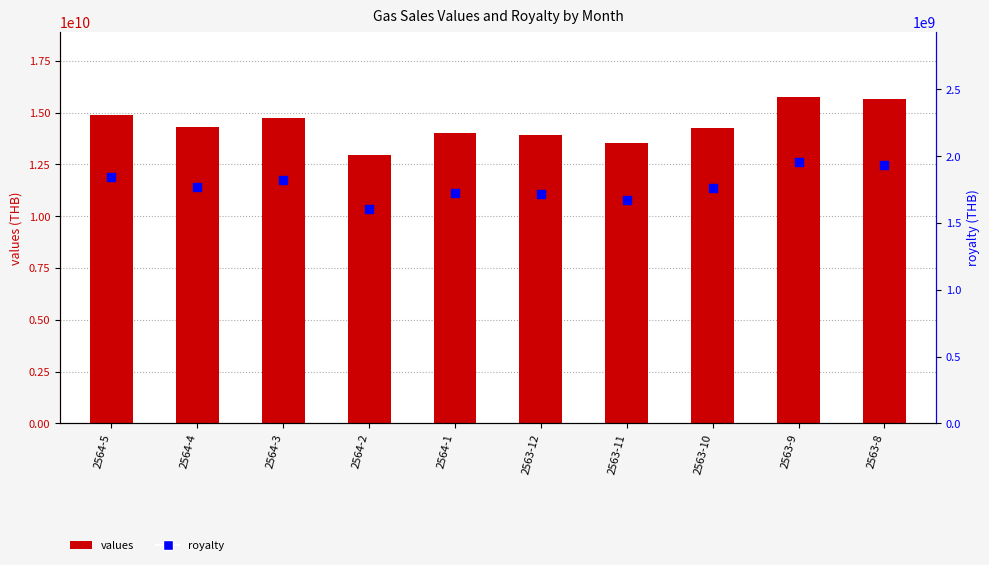

Which series contains the highest Y value?

values